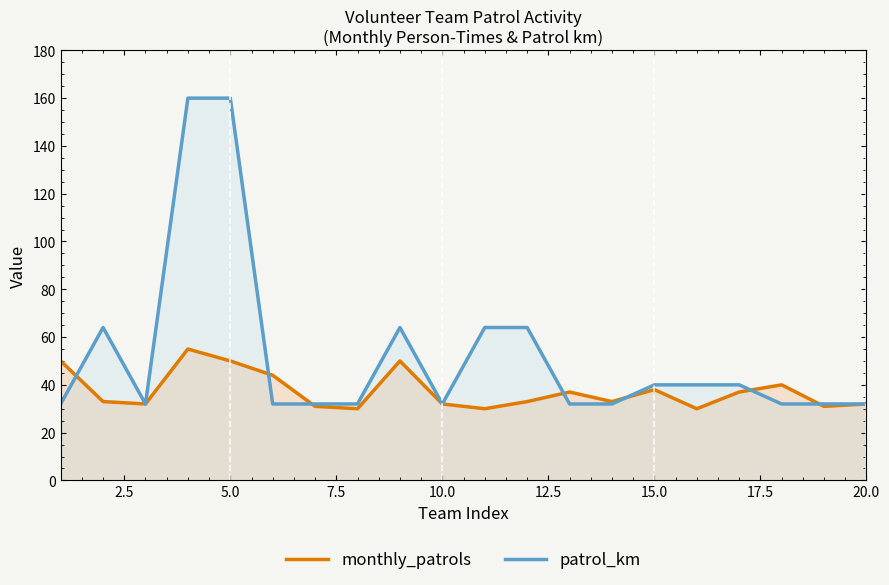

How many lines are shown in the chart?

2